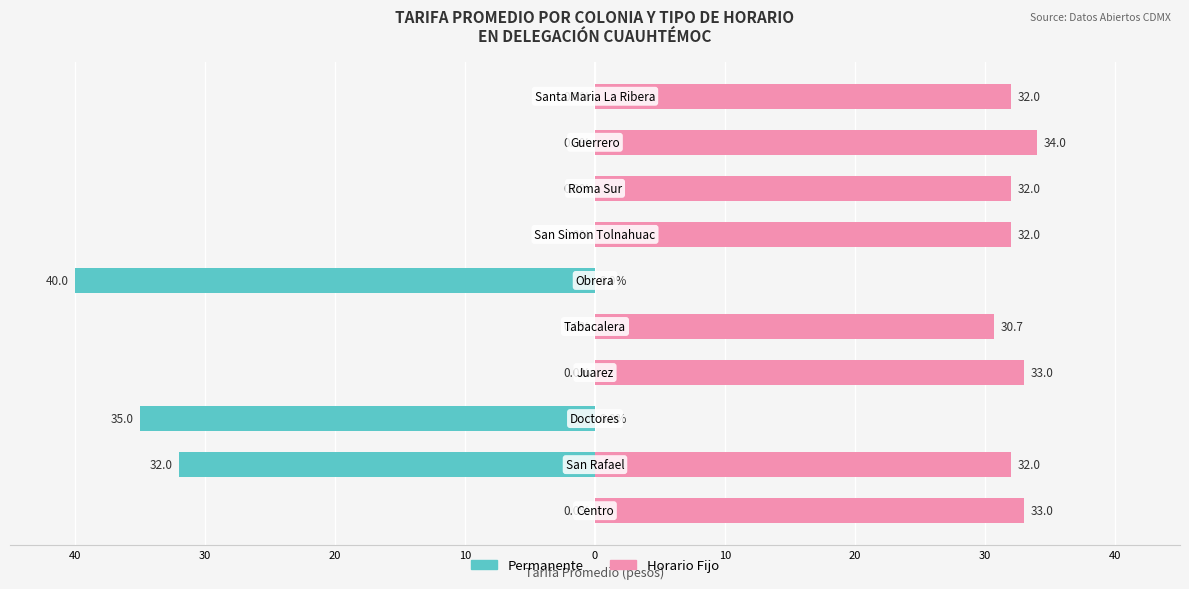

Reading left to right, list all the values displayed in this chart.

Permanente: 0.0	-32.0	-35.0	0.0	0.0	-40.0	0.0	0.0	0.0	0.0
Horario Fijo: 33.0	32.0	0.0	33.0	30.7	0.0	32.0	32.0	34.0	32.0